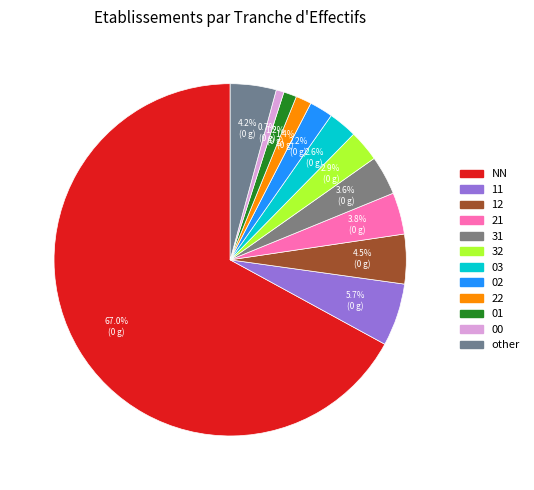

Is the sum of 22 and 00 greater than half?

No